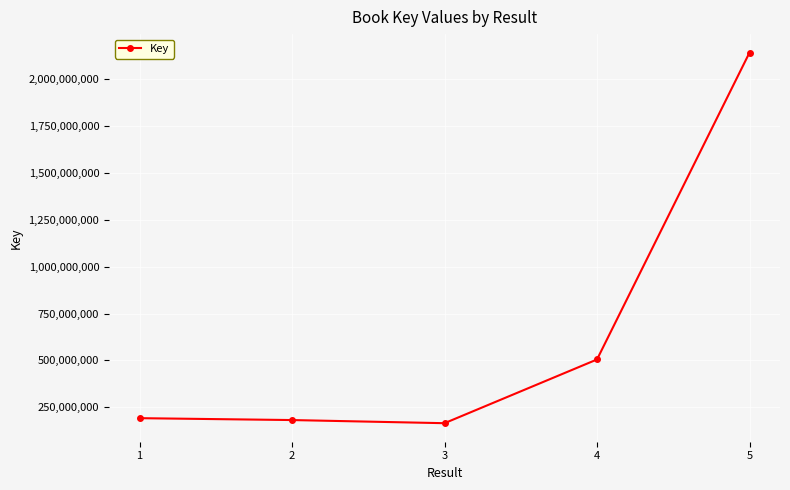

What is the sum of all values?

3185252047